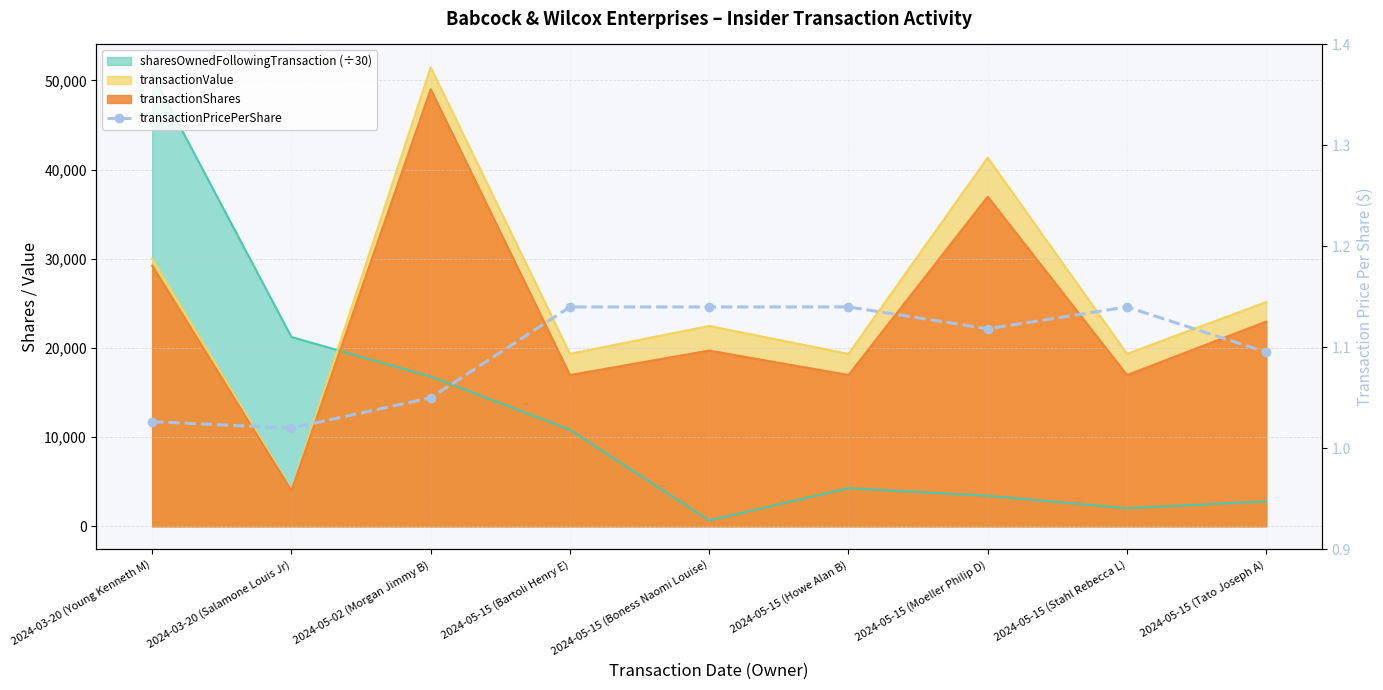

Where is the first local maximum?

2024-05-15 (Stahl Rebecca L)